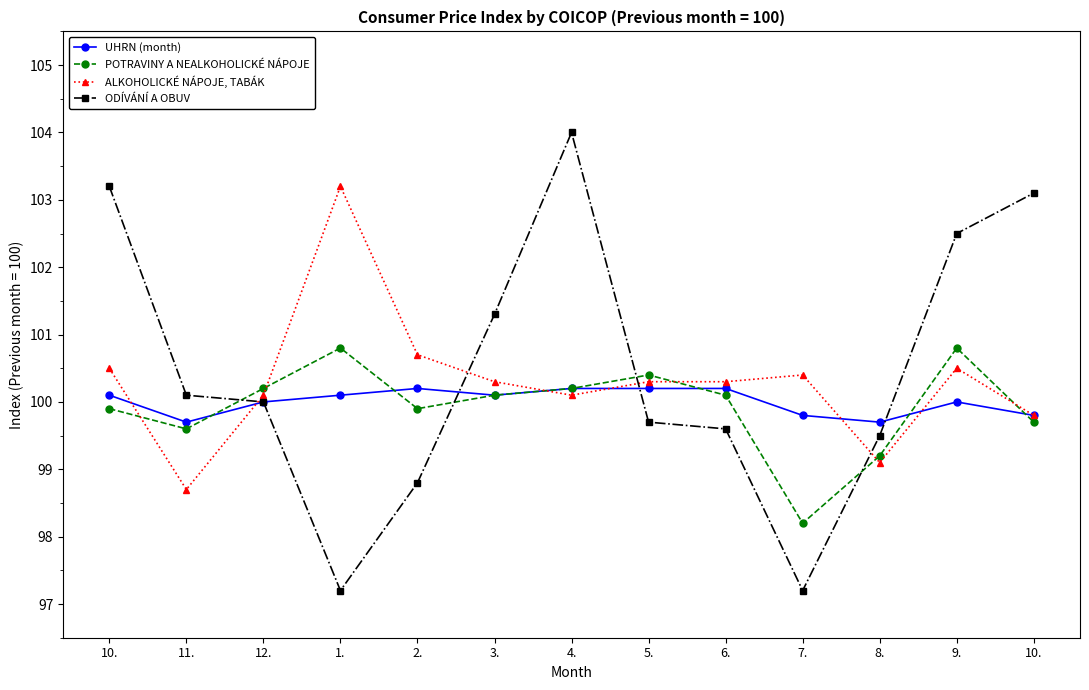

At which label is ALKOHOLICKÉ NÁPOJE, TABÁK closest to 100?

12.